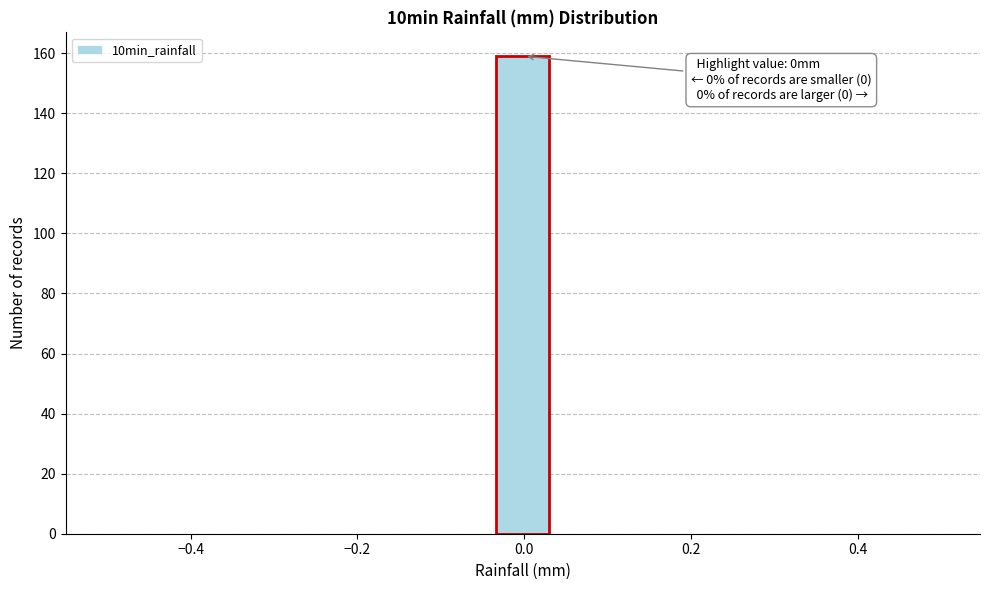

Read against the x-axis, roughly where is the centre of the tallest bar?

0.00